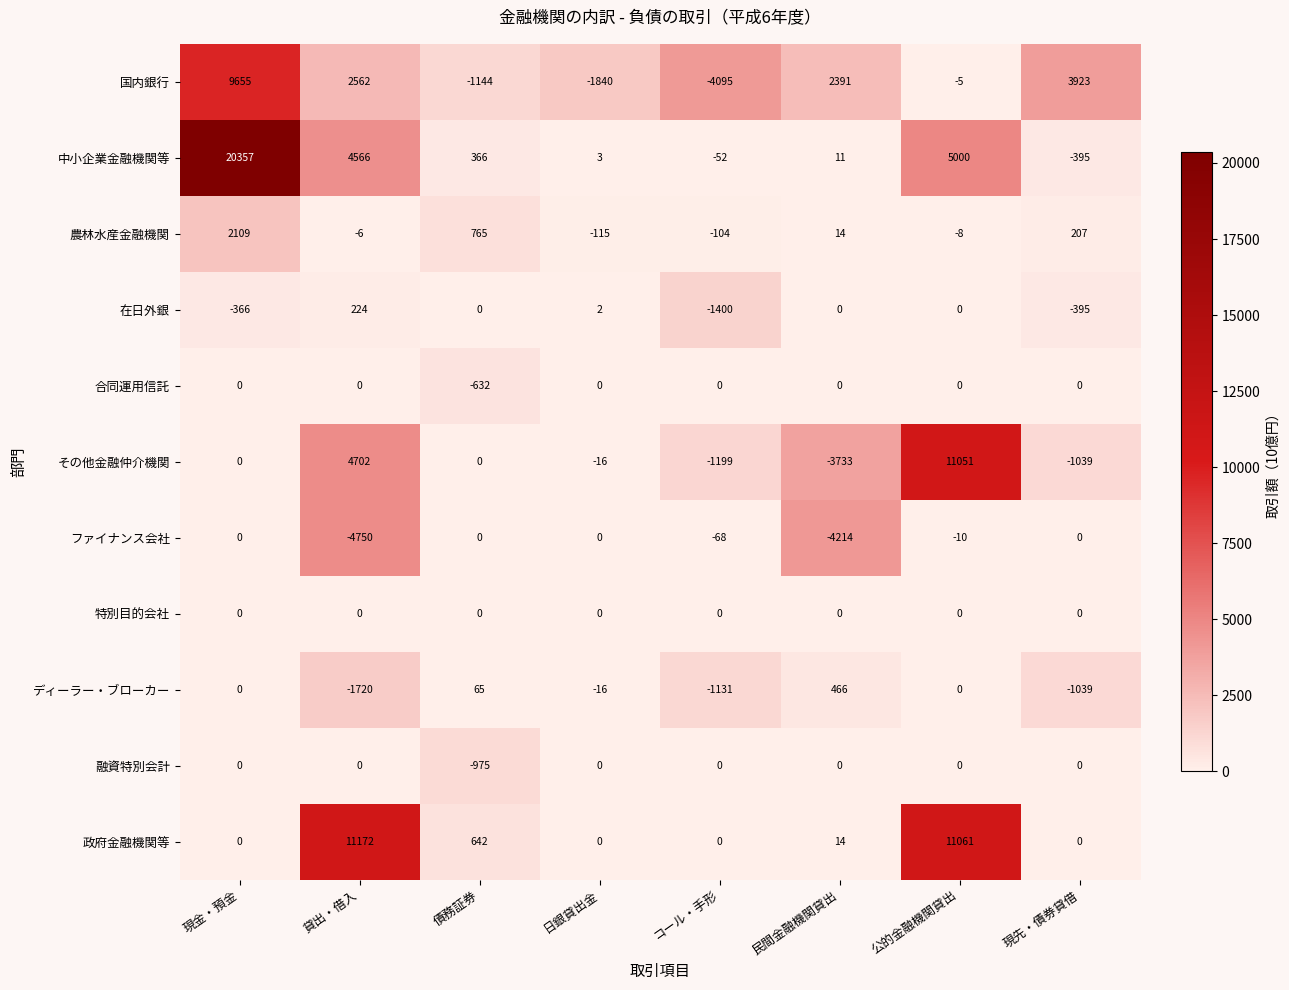

The value of 農林水産金融機関 at 公的金融機関貸出 is -8. True or false?

True